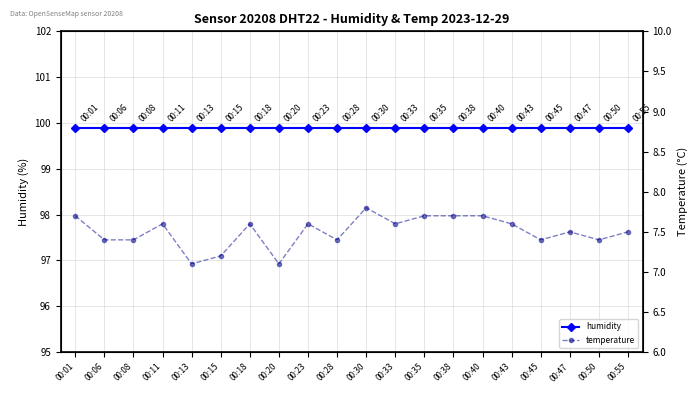

Which series has the largest total across all categories?

humidity